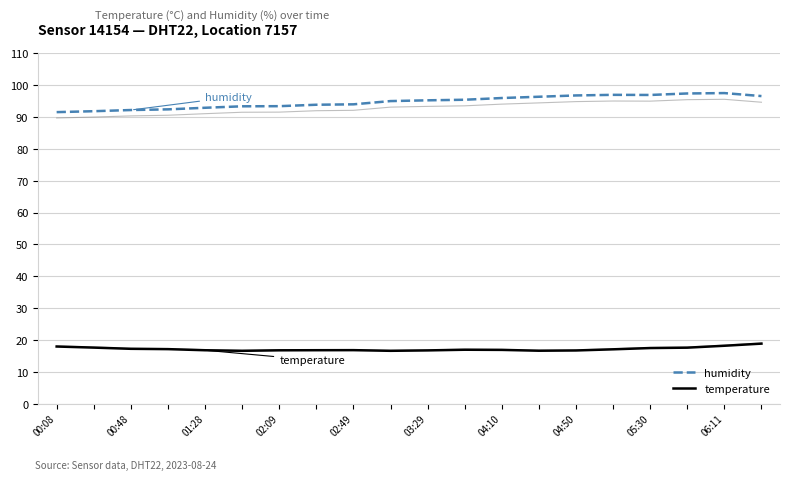

How many distinct data groups are displayed?

2